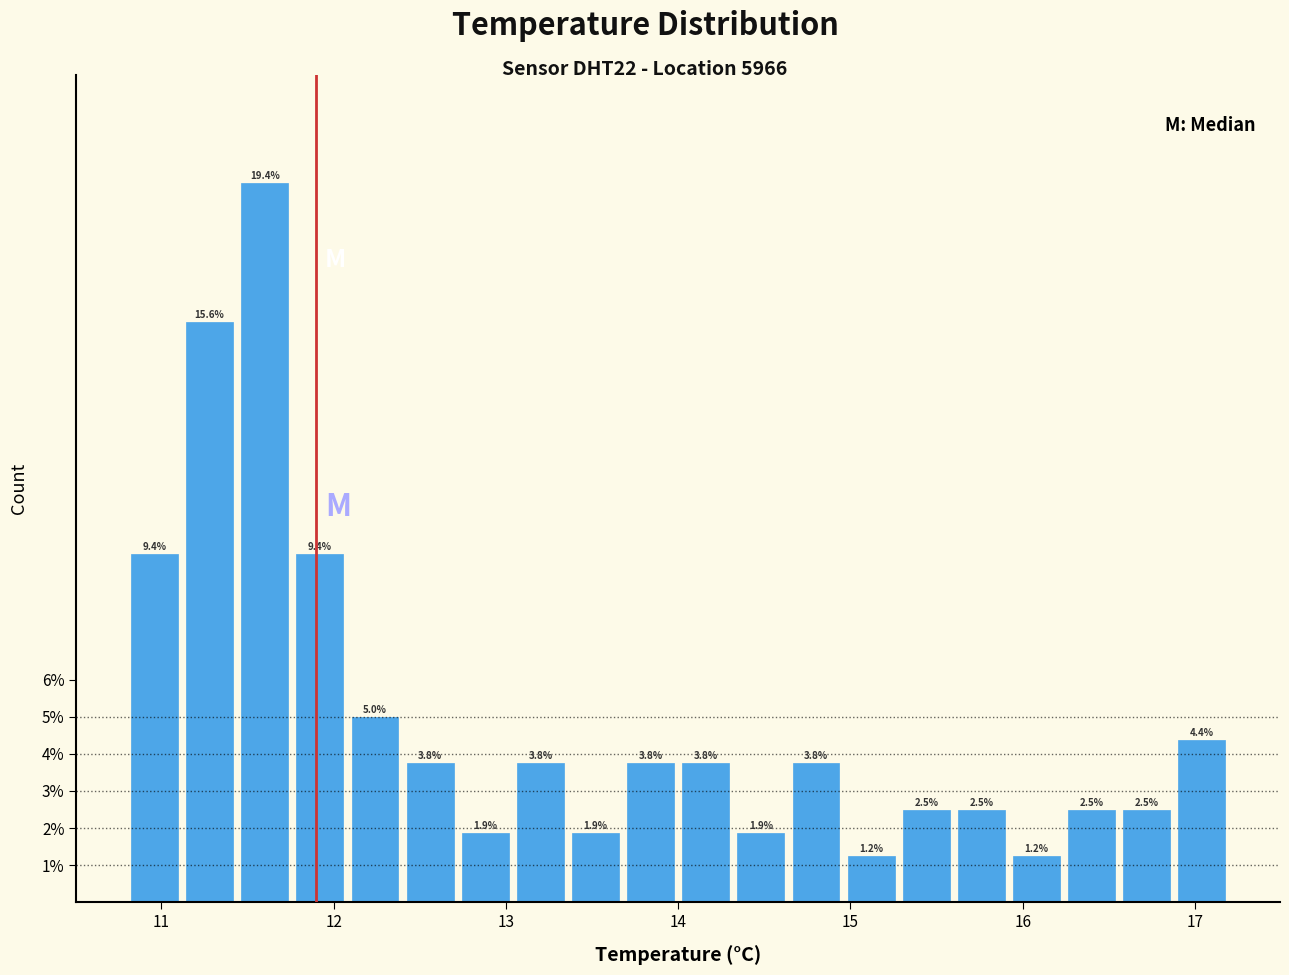

Read against the x-axis, roughly where is the centre of the tallest bar?

11.6